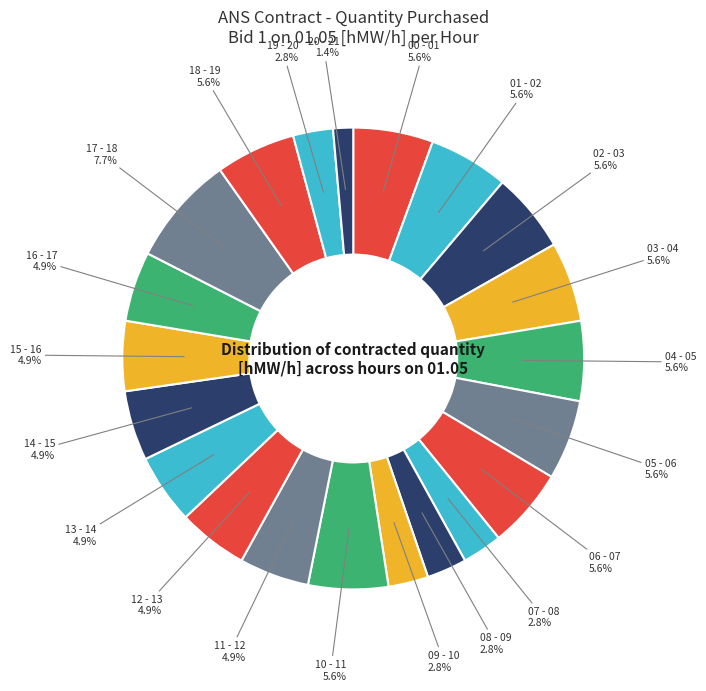

How many segments does this pie chart have?

21